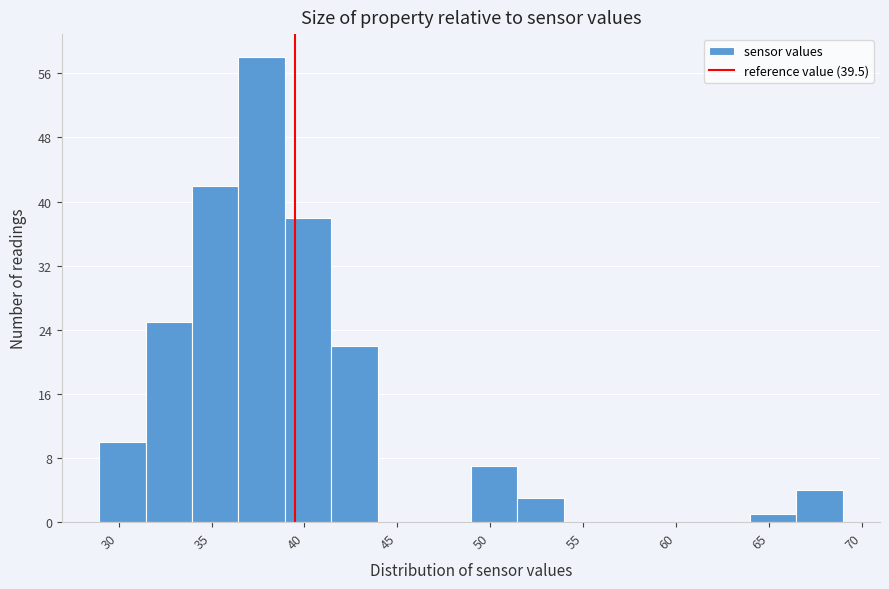

Reading left to right, list every bar in this chart as the range it spans on the x-axis followed by its height. Neither the bar edges nor the heights are printed on the chart, so give them approximately, as read against the axes.

28.95 to 31.45: 10
31.45 to 33.95: 25
33.95 to 36.45: 42
36.45 to 38.95: 58
38.95 to 41.45: 38
41.45 to 43.95: 22
43.95 to 46.45: 0
46.45 to 48.95: 0
48.95 to 51.45: 7
51.45 to 53.95: 3
53.95 to 56.45: 0
56.45 to 58.95: 0
58.95 to 61.45: 0
61.45 to 63.95: 0
63.95 to 66.45: 1
66.45 to 68.95: 4